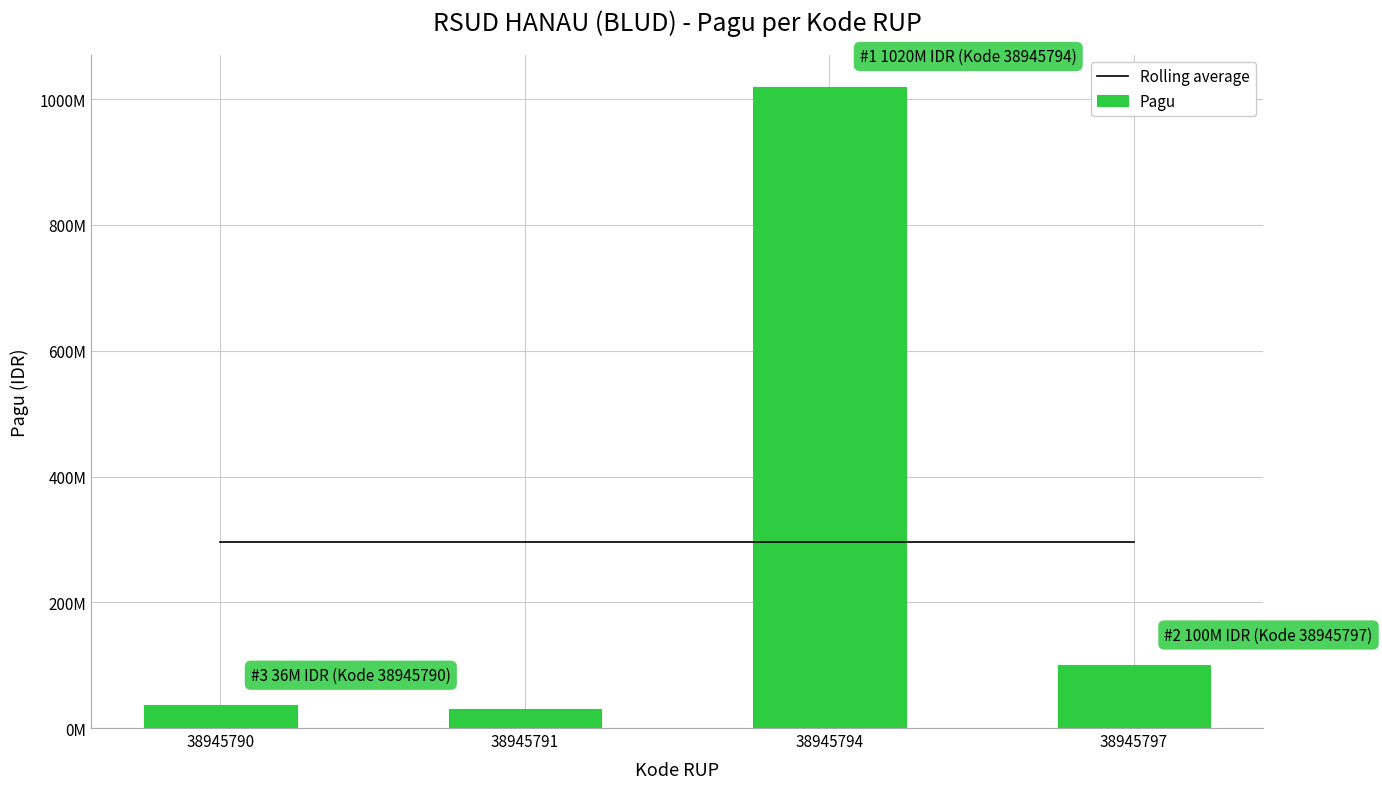

Rank the categories by Pagu value from highest to lowest.

38945794, 38945797, 38945790, 38945791